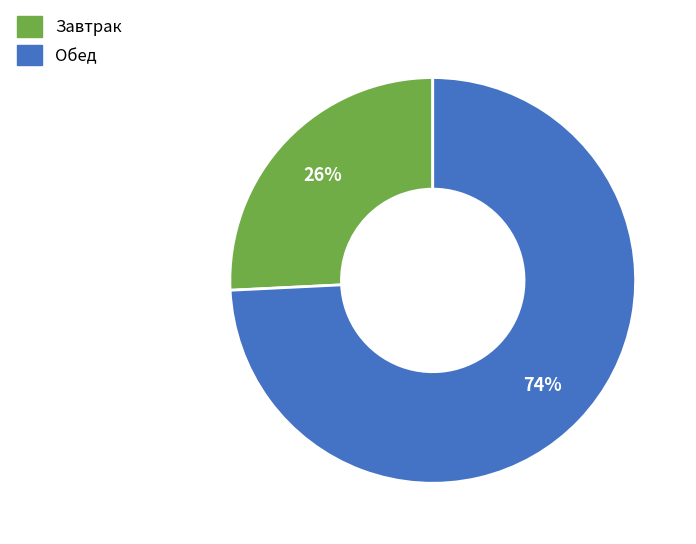

How many slices are in this pie chart?

2